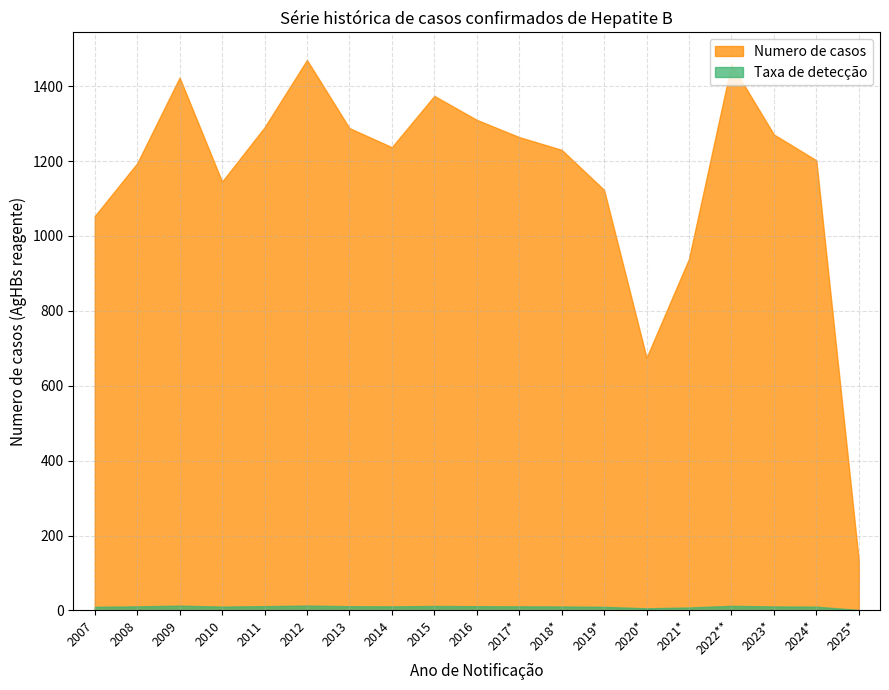

How many lines are shown in the chart?

2